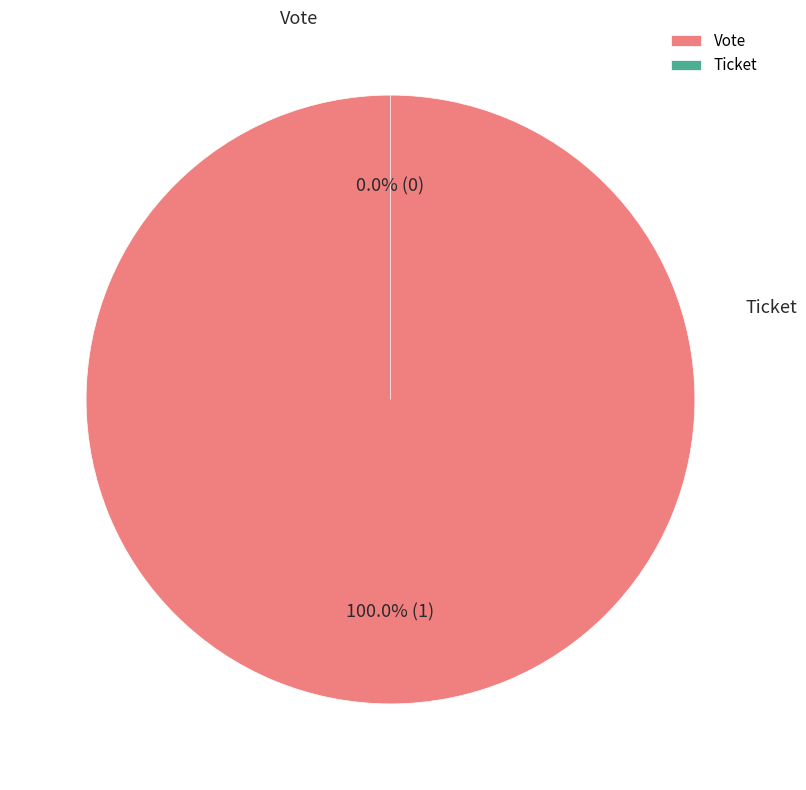

Which slice is the smallest?

Ticket